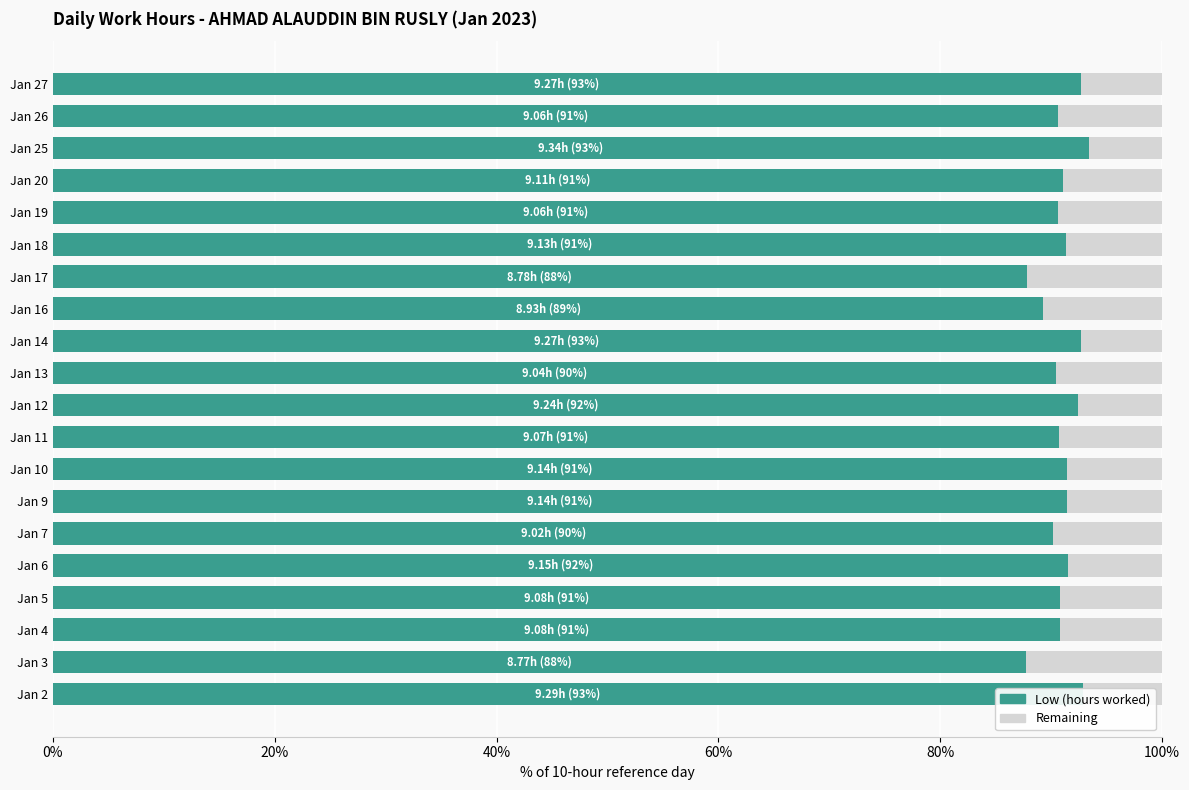

What is the total value across all series at Jan 10?

100.0